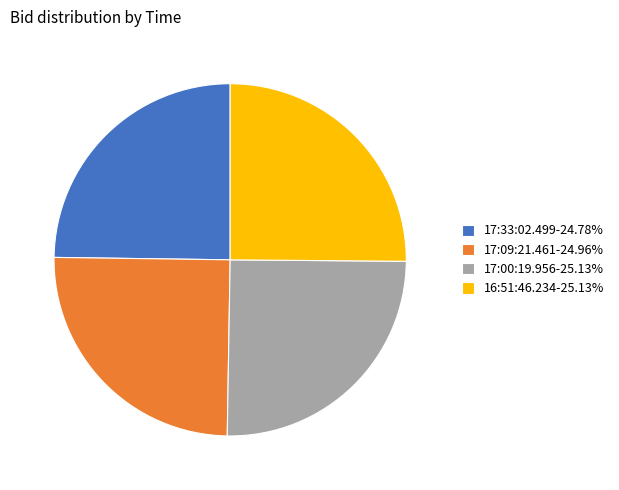

What is the ratio of the value at 17:00:19.956 to the value at 17:33:02.499?

1.0